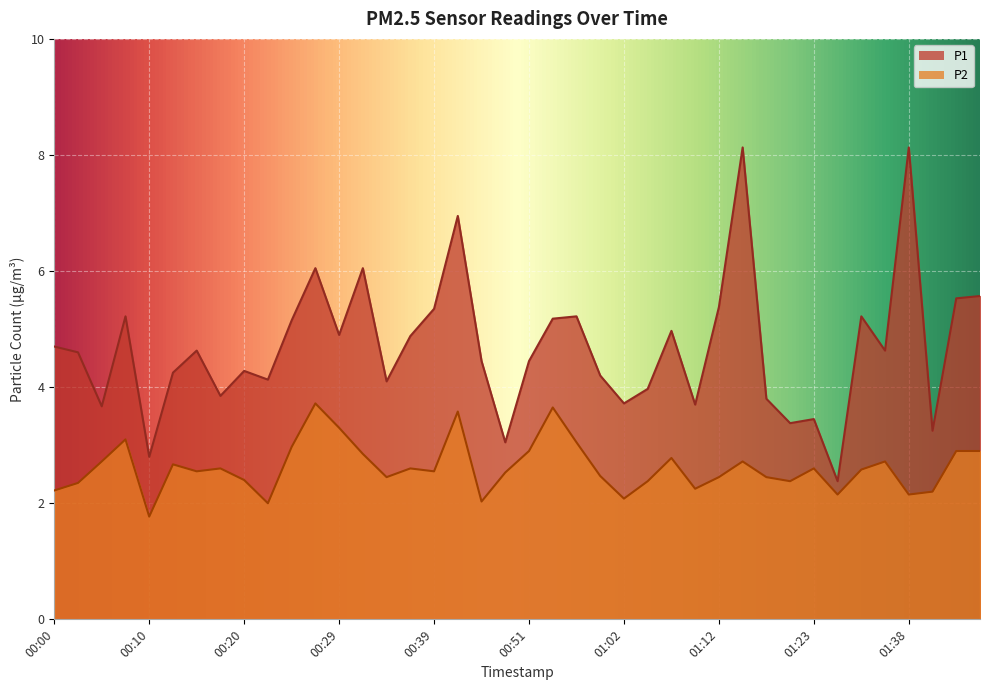

Reading left to right, transcribe all the data shown in this chart.

P1: 4.7	4.6	3.7	5.2	2.8	4.2	4.6	3.9	4.3	4.1	5.2	6.0	4.9	6.0	4.1	4.9	5.3	7.0	4.5	3.0	4.5	5.2	5.2	4.2	3.7	4.0	5.0	3.7	5.4	8.1	3.8	3.4	3.5	2.4	5.2	4.6	8.1	3.2	5.5	5.6
P2: 2.2	2.4	2.7	3.1	1.8	2.7	2.5	2.6	2.4	2.0	3.0	3.7	3.3	2.9	2.5	2.6	2.5	3.6	2.0	2.5	2.9	3.6	3.0	2.5	2.1	2.4	2.8	2.2	2.5	2.7	2.5	2.4	2.6	2.1	2.6	2.7	2.1	2.2	2.9	2.9